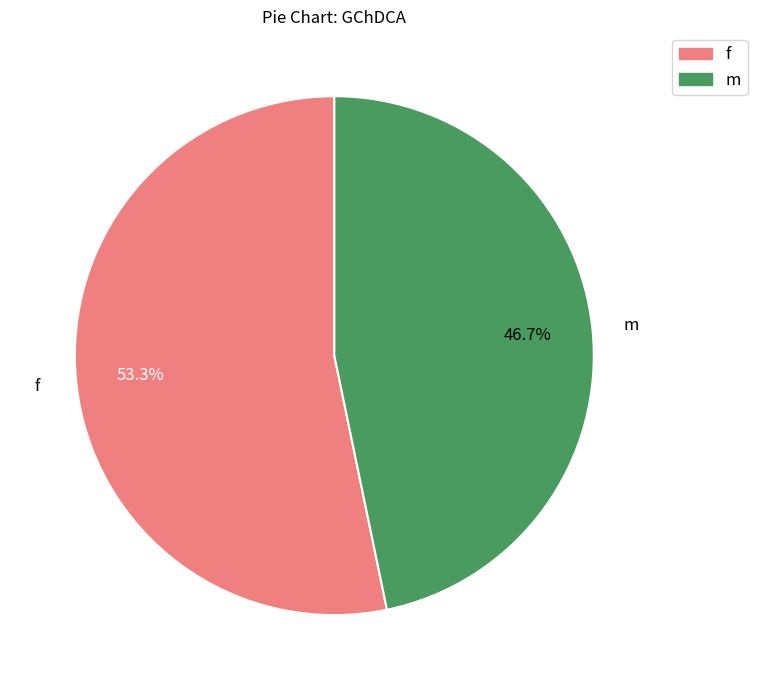

Do m and f together represent more than half of the pie?

Yes